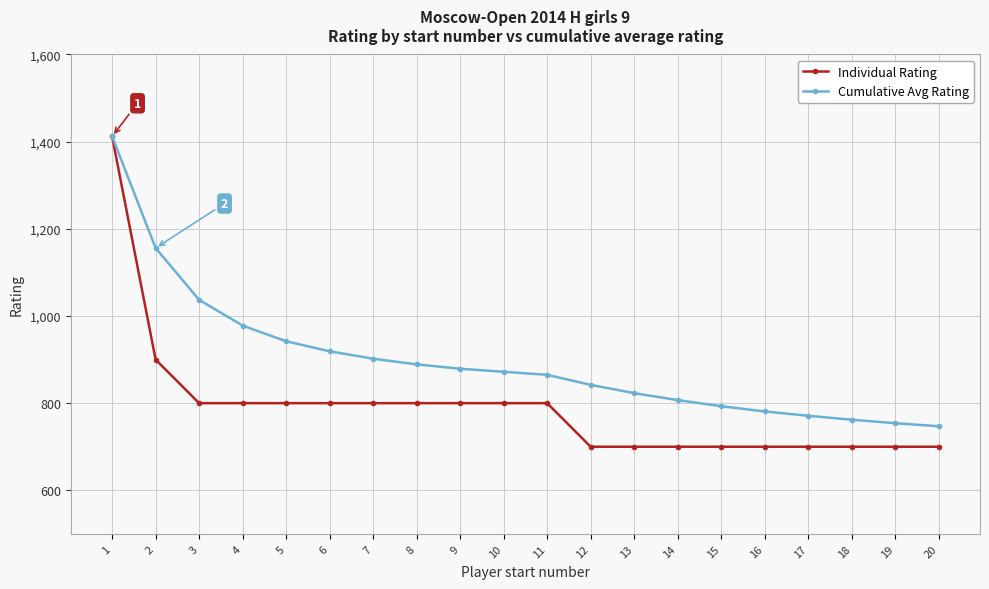

Which series has the widest spread of values?

Individual Rating